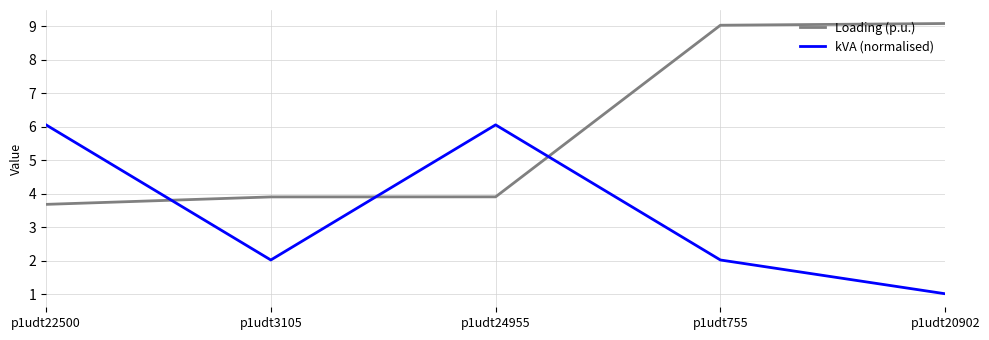

At which category does kVA (normalised) reach its first local peak?

p1udt24955